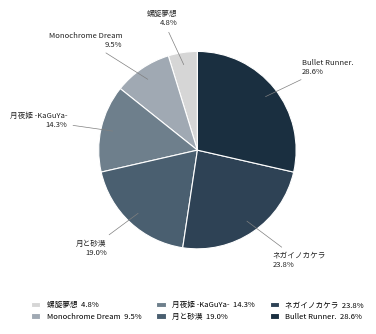

Does Bullet Runner. account for over 50% of the chart?

No